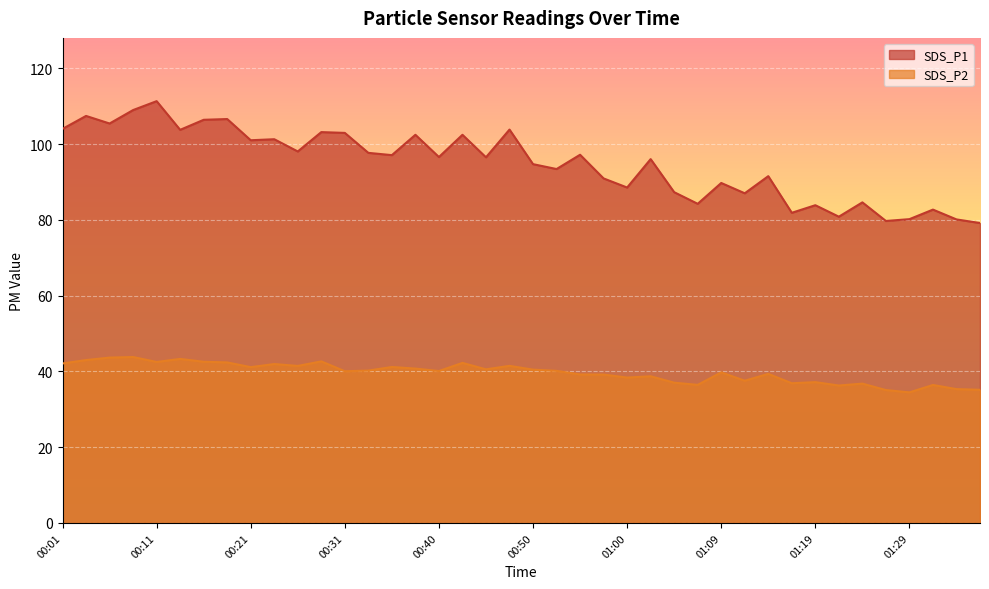

What is the label of the 40th point from the right?

00:01